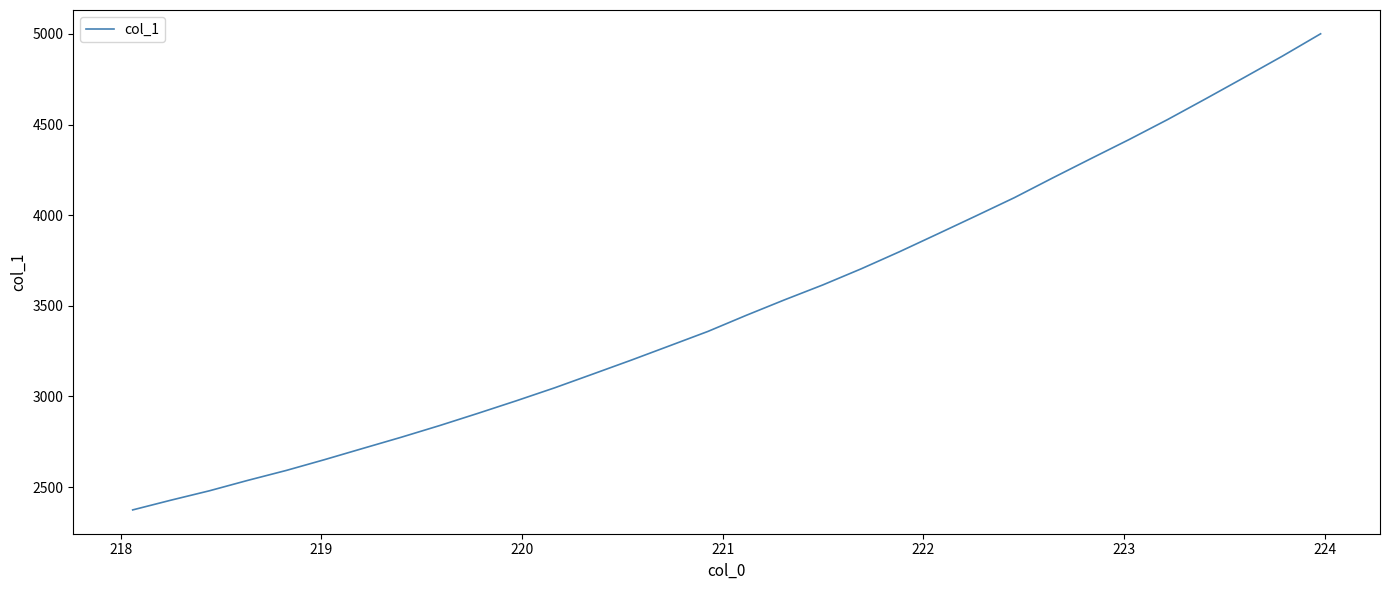

What is the greatest value displayed?

5000.8